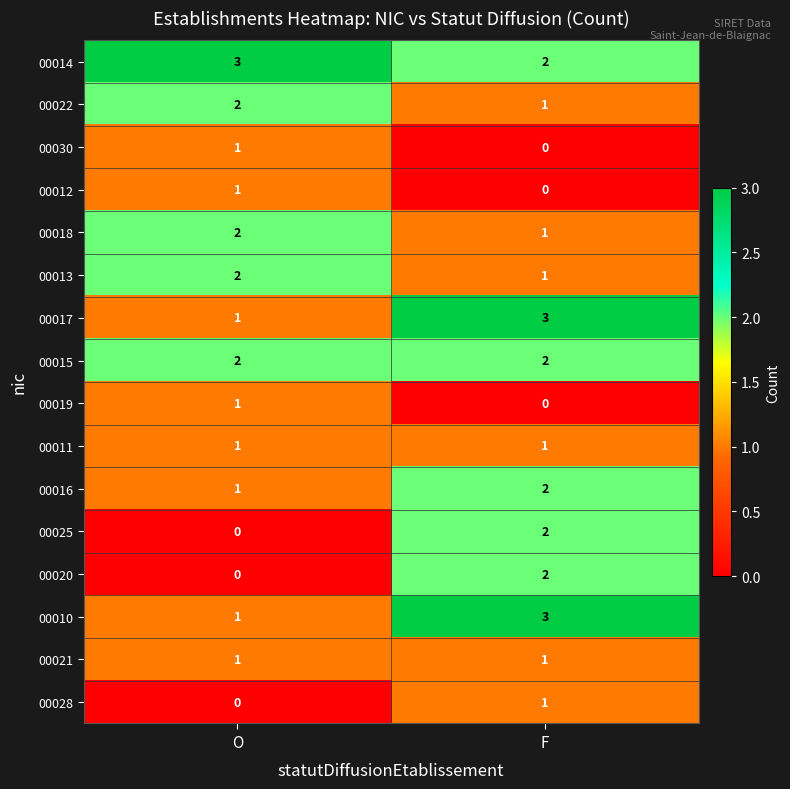

List the labels in order of 00019 value, largest first.

O, F